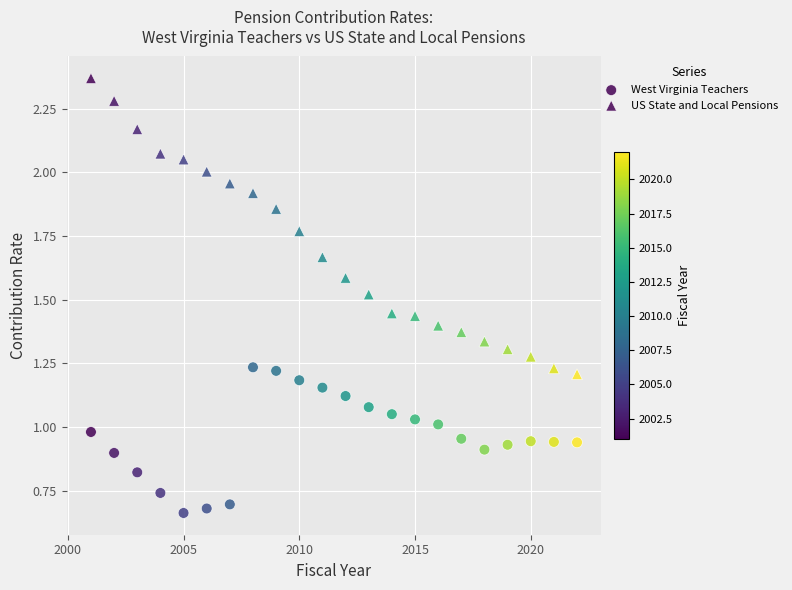

Count the number of points in this scatter plot.

44